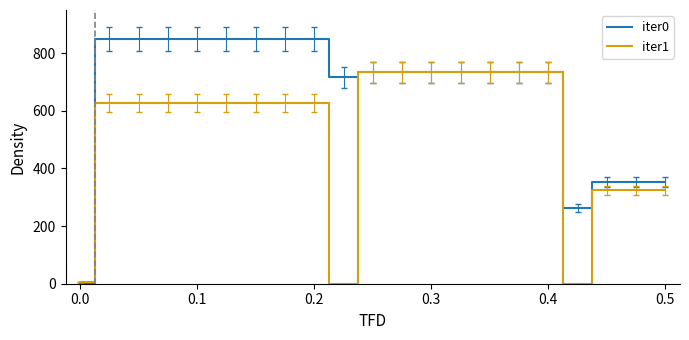

List the series in order of their peak value, lowest first.

iter1, iter0